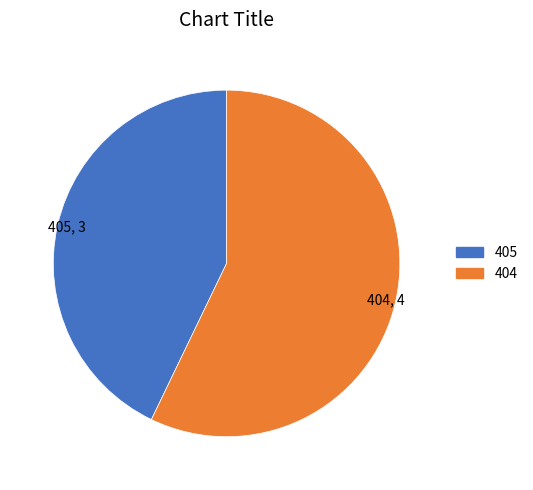

What is the ratio of the value at 404 to the value at 405?

1.3